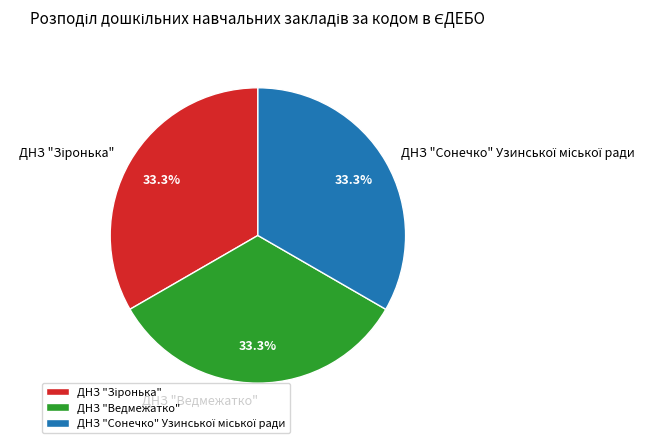

Is there a majority slice in this chart?

No